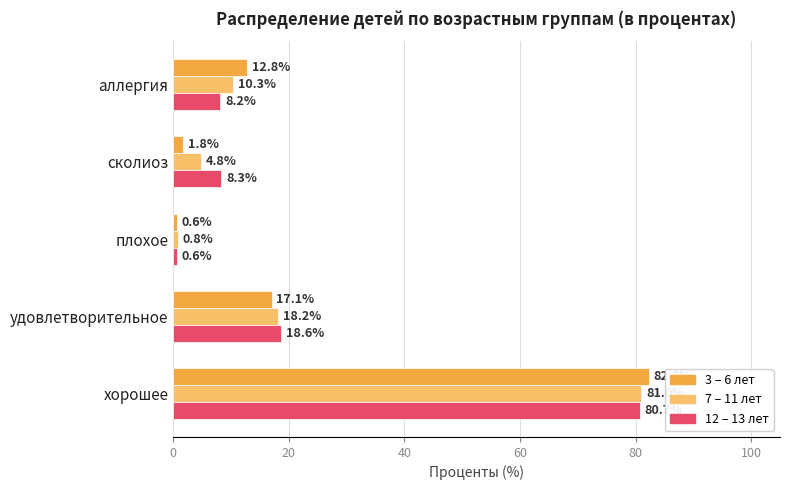

At which category does the chart reach its peak across all series?

хорошее